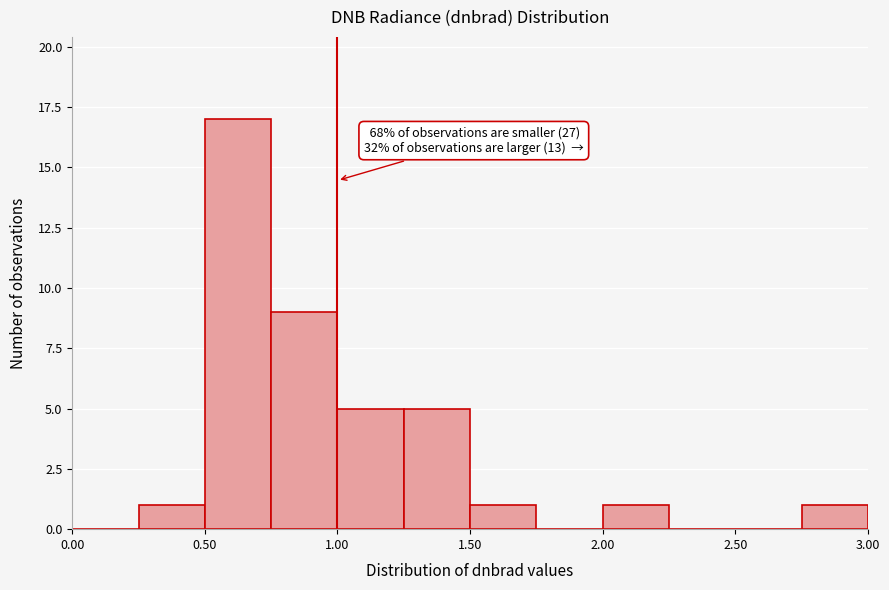

Which range on the x-axis has the tallest bar?

0.50 to 0.75